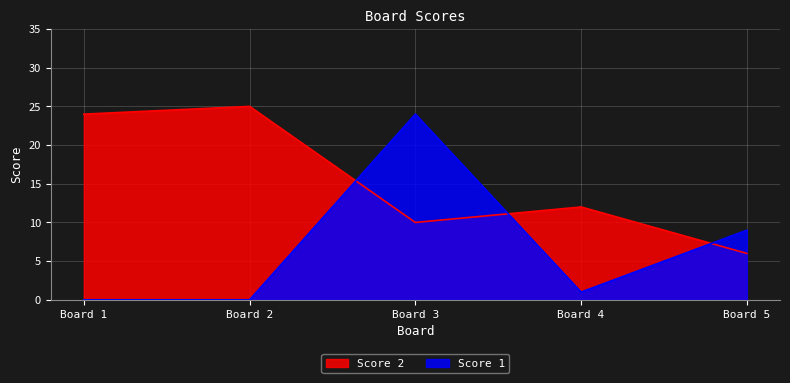

What is the highest value of the Score 2 series?

25